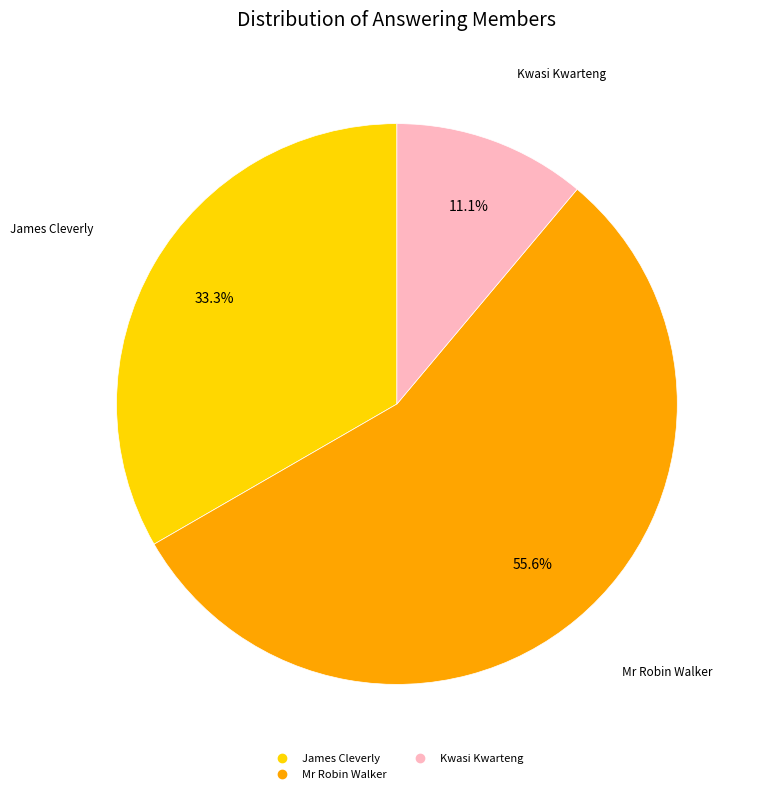

To the nearest percent, what is the average slice percentage?

33%